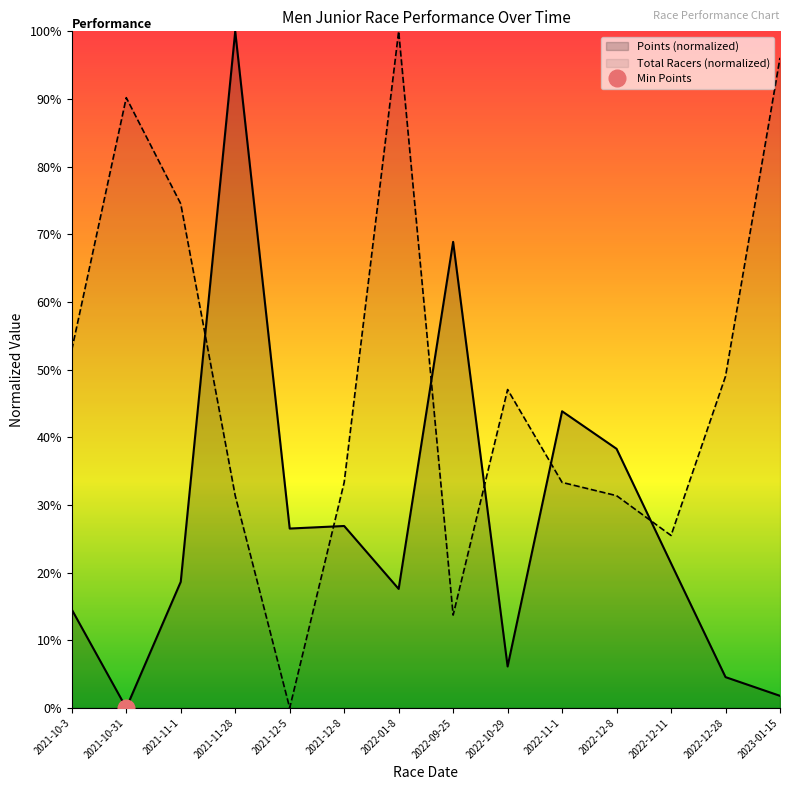

What is the spread (max minus min) of values at 2022-12-8?

6.9